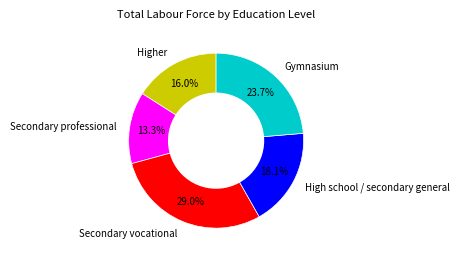

Combined, do Higher and Secondary professional account for over 50%?

No